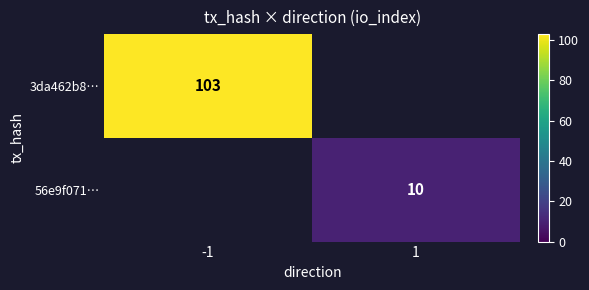

The 3da462b8… series shows 24 at -1. True or false?

False